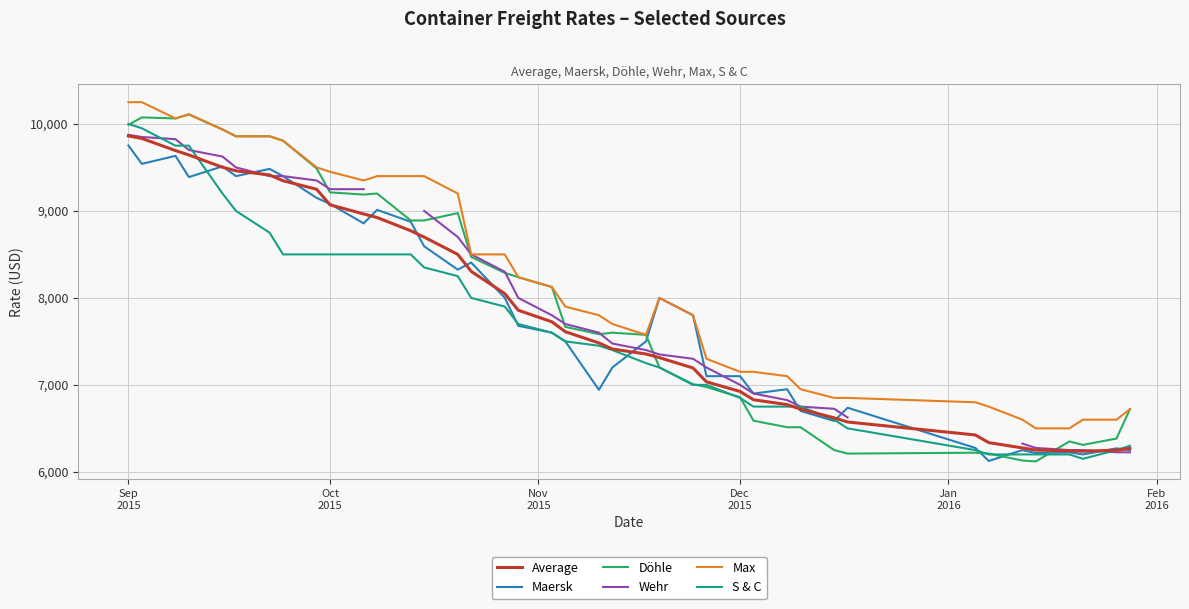

What is the lowest value of the Maersk series?

6125